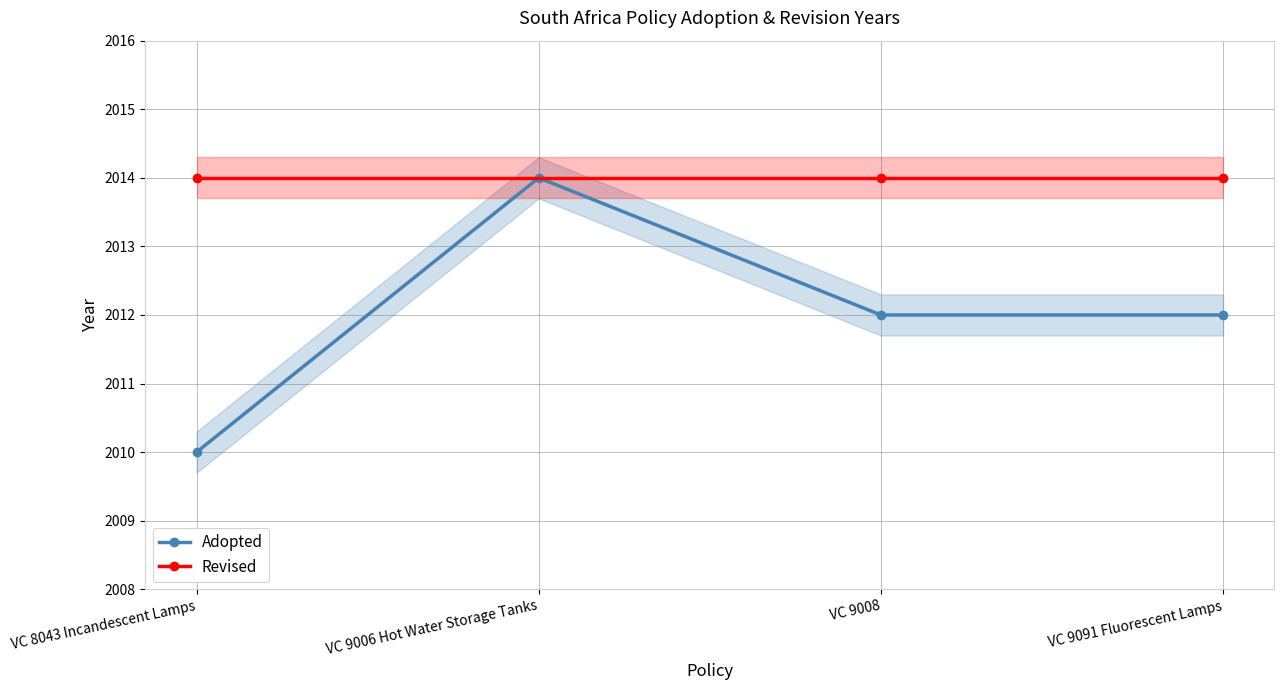

What position from the left is VC 9006 Hot Water Storage Tanks?

2